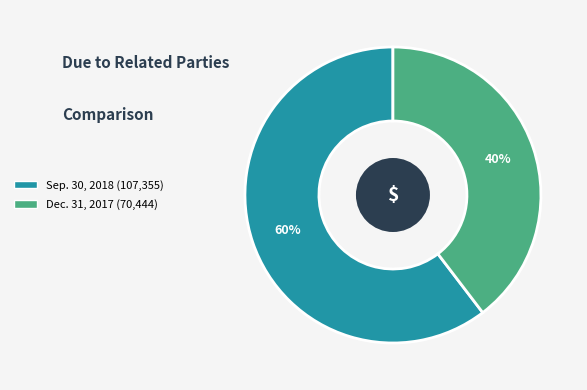

Count the number of slices in the pie.

2